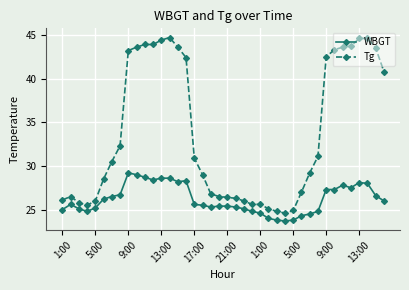

What is the average value of the Tg series?

33.7